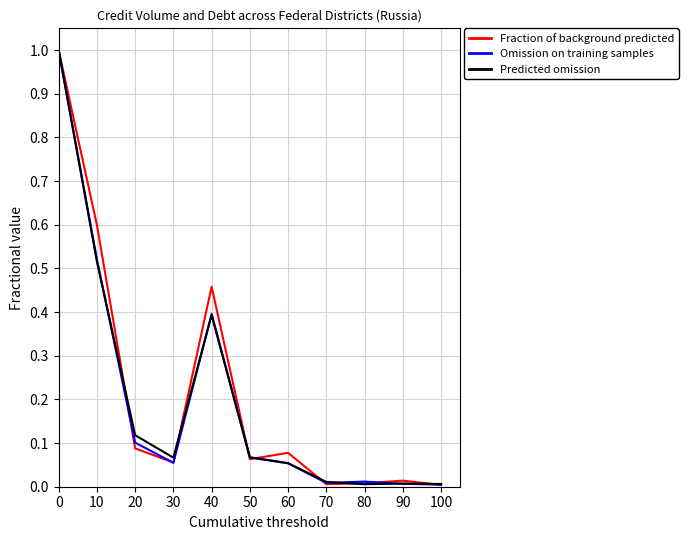

What is the highest value of the Omission on training samples series?

1.0